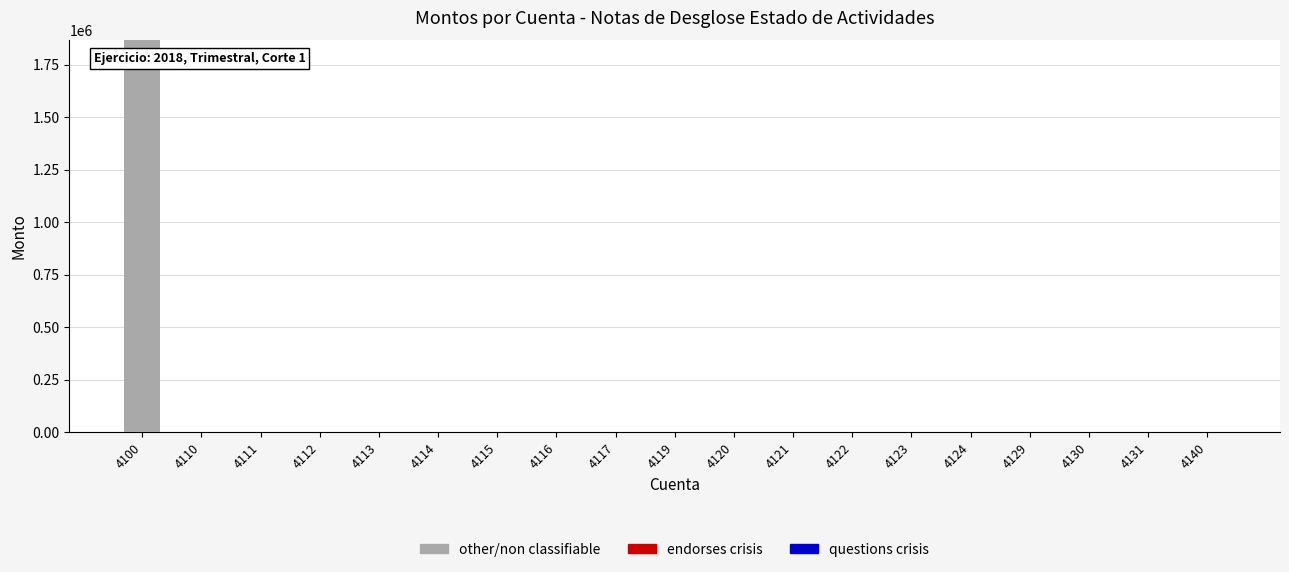

Reading left to right, transcribe all the data shown in this chart.

4100=1865624	4110=0	4111=0	4112=0	4113=0	4114=0	4115=0	4116=0	4117=0	4119=0	4120=0	4121=0	4122=0	4123=0	4124=0	4129=0	4130=0	4131=0	4140=0